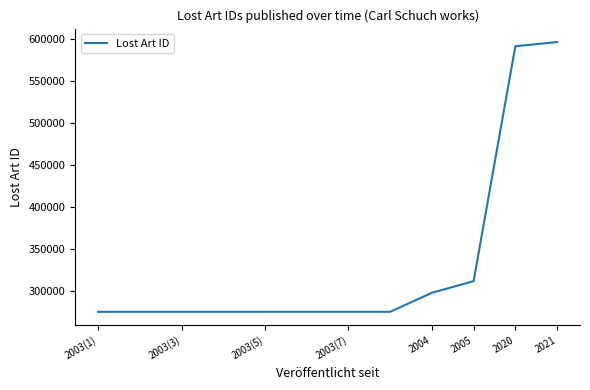

What is the maximum value shown in the chart?

596889